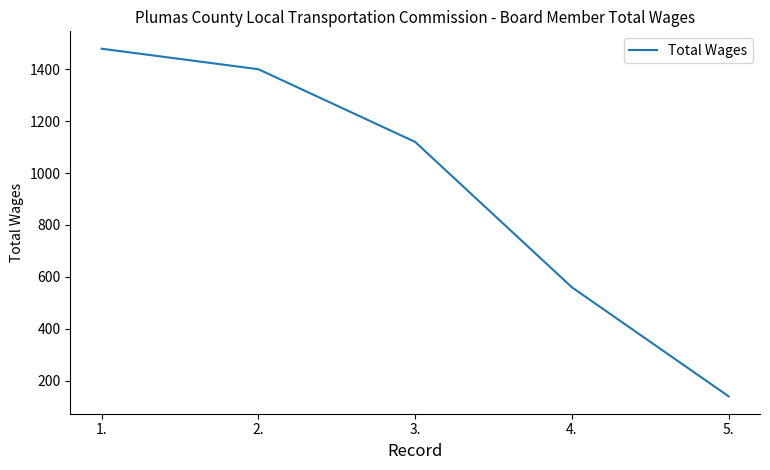

True or false: there are more than 0 points higher than both neighbors.

False